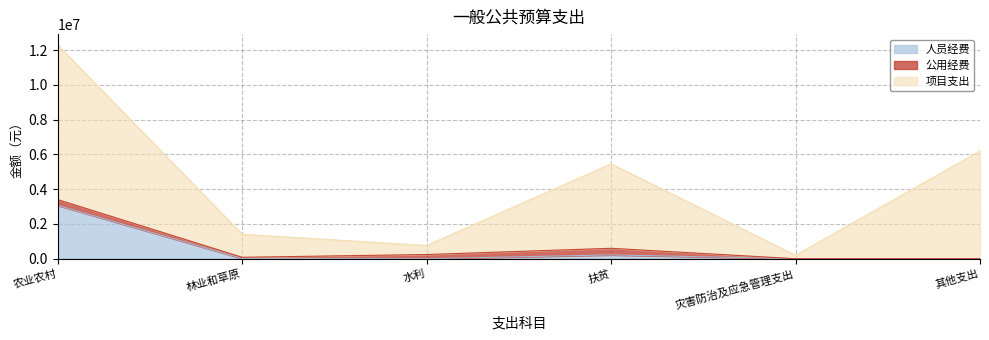

At which category is the sum across all series the highest?

农业农村